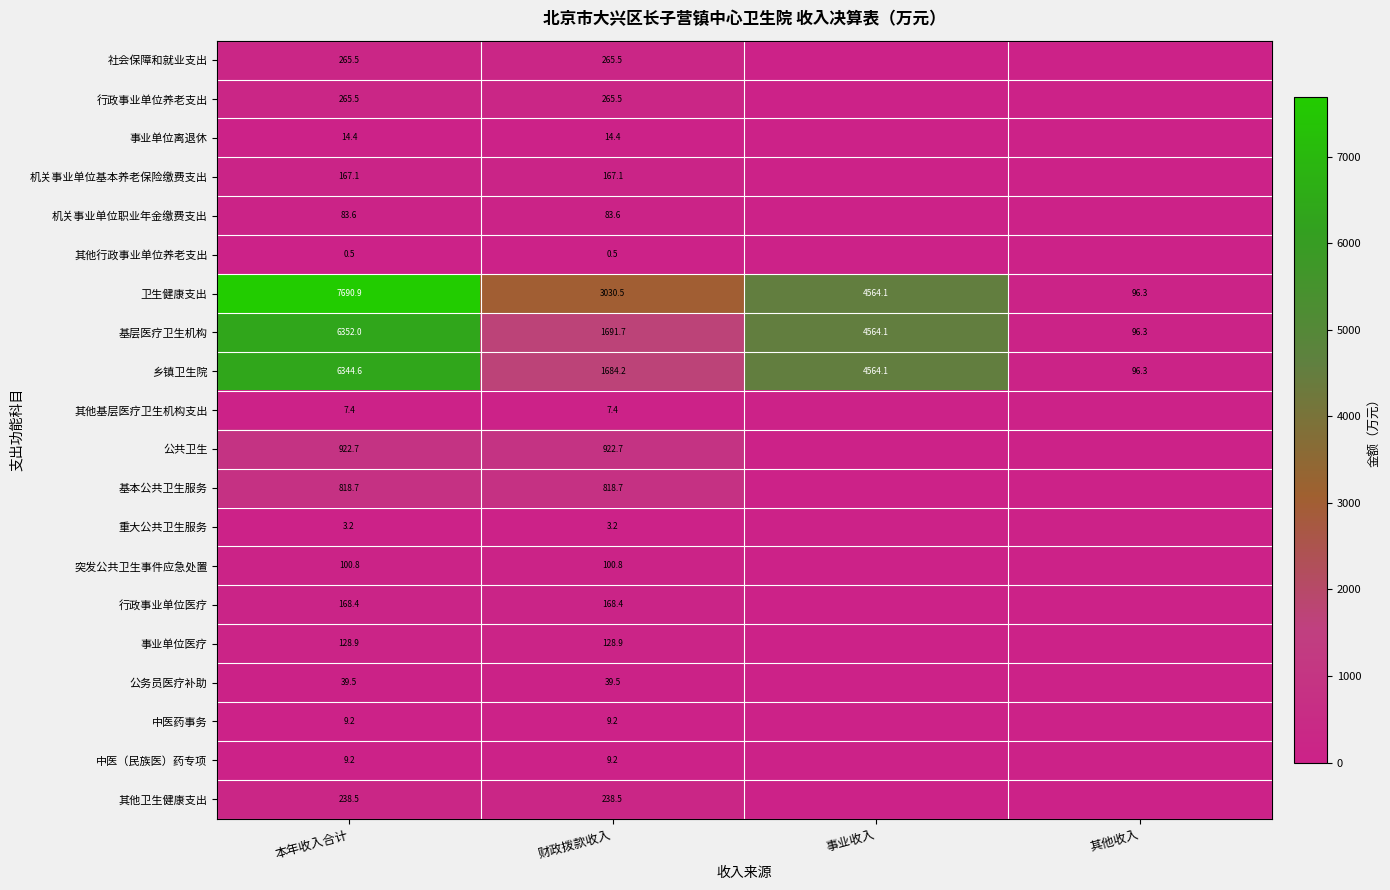

Is the value of 基本公共卫生服务 at 本年收入合计 greater than the value of 社会保障和就业支出 at 本年收入合计?

Yes